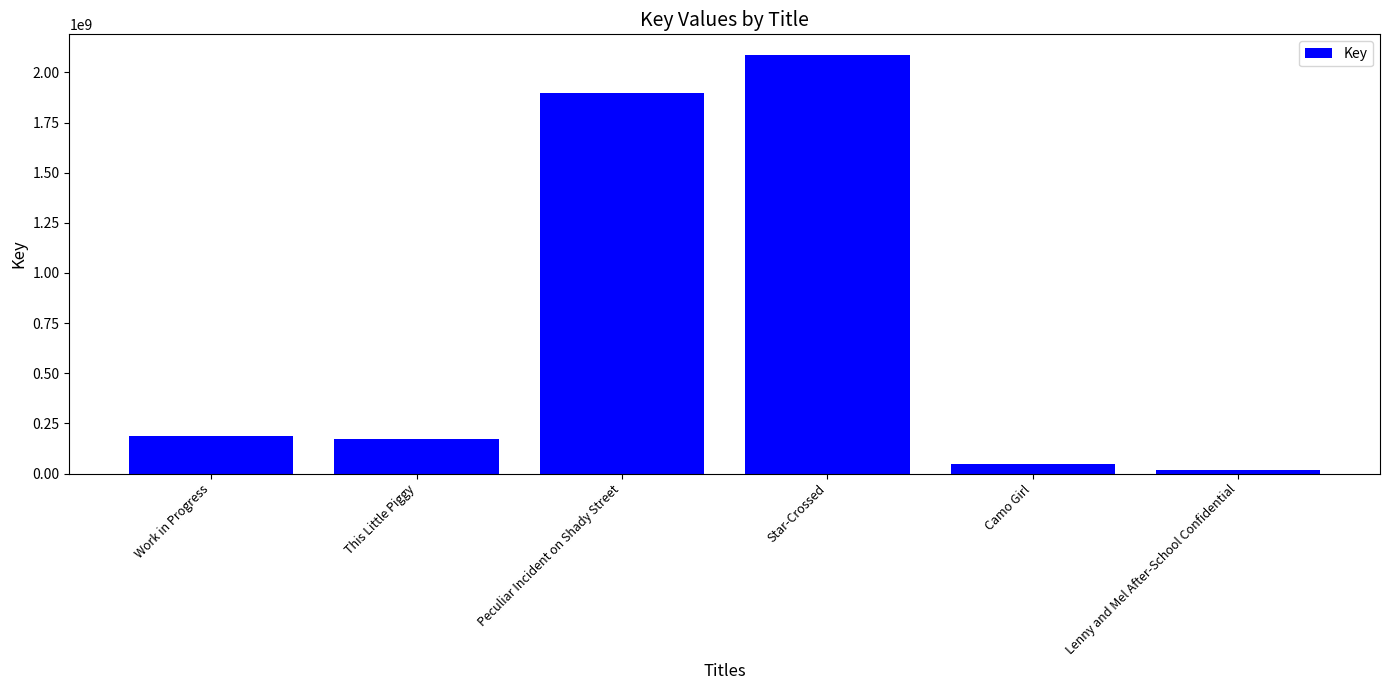

What position from the left is This Little Piggy?

2